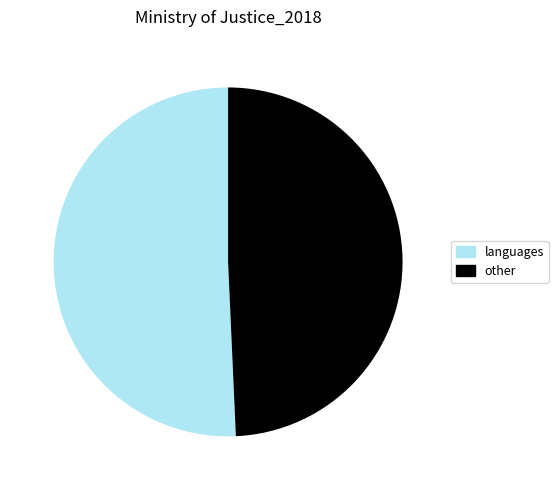

The languages slice represents 57% of the pie. True or false?

False